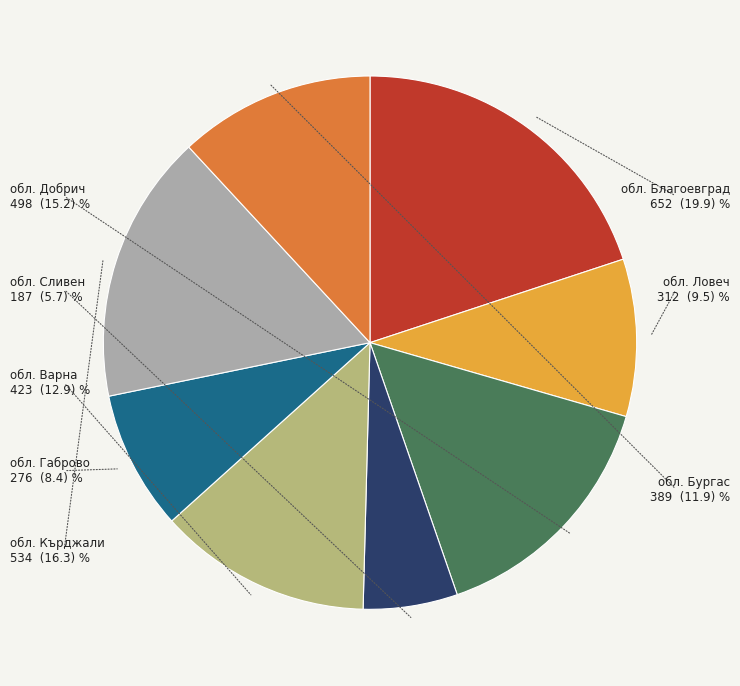

Does any single category account for the majority?

No